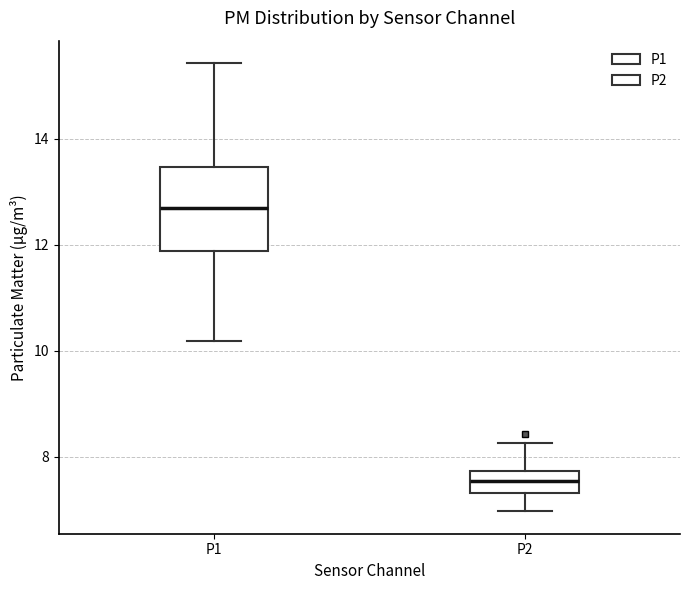

Reading left to right, read every box against the y-axis: the position of its median line, the range the box covers, and the ends of its whiskers. The values are not printed on the chart, so give them approximately, as read against the axis.

P1: median 12.6, box 11.8 to 13.4, whiskers 10.2 to 15.4
P2: median 7.6, box 7.4 to 7.8, whiskers 7.0 to 8.2